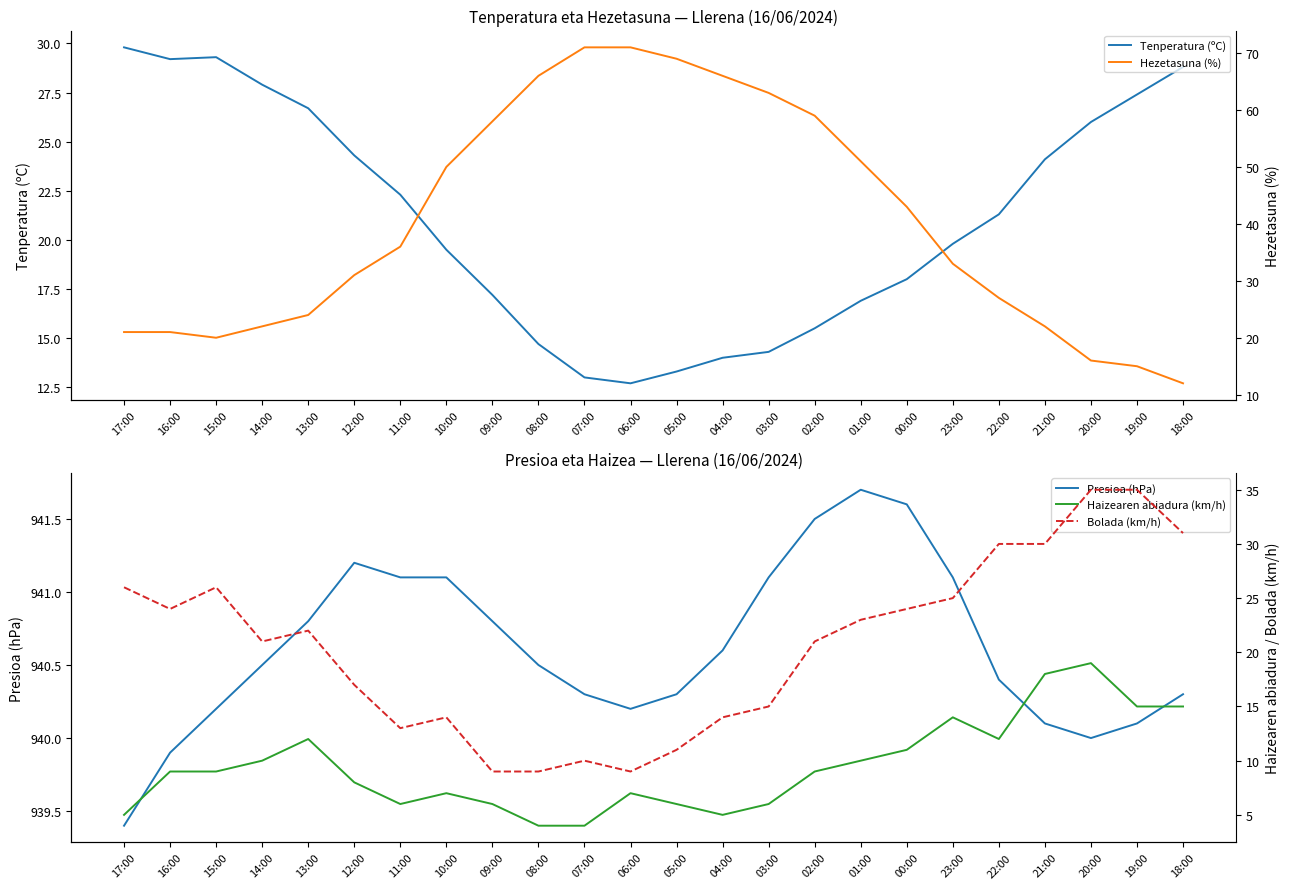

At which category does Presioa (hPa) reach its first local peak?

12:00